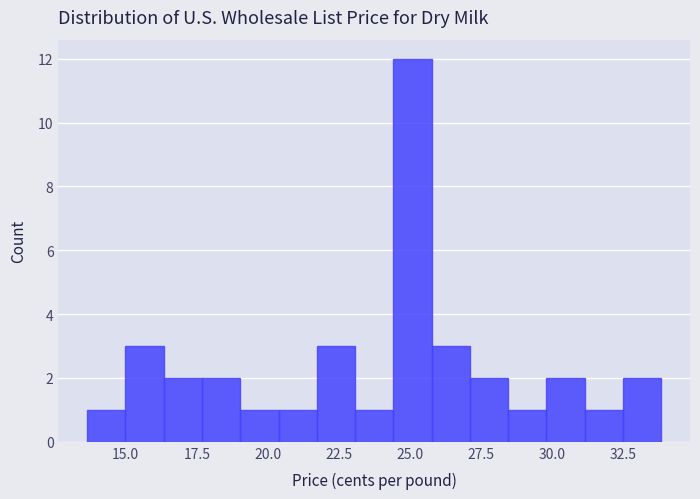

Around what value on the x-axis is the tallest bar? Give the approximate position of its centre, as read against the axis.

25.0